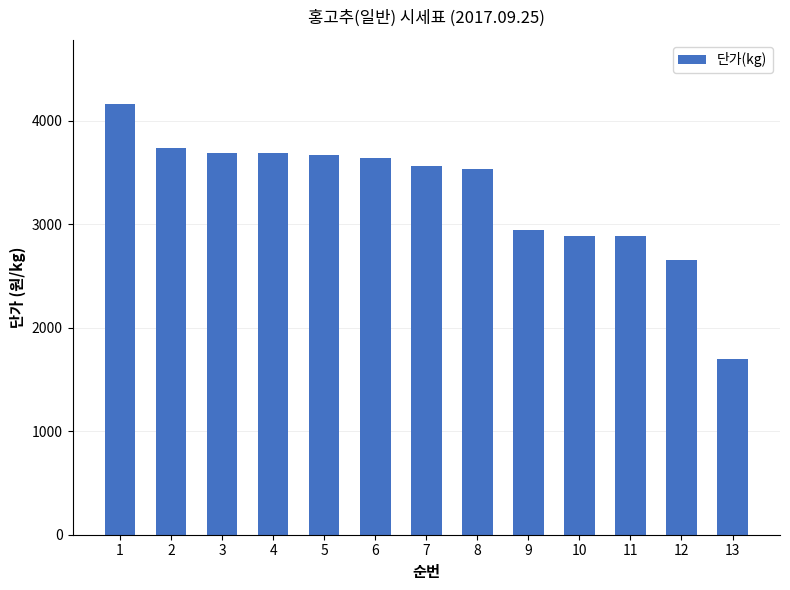

How many bars are there in total?

13